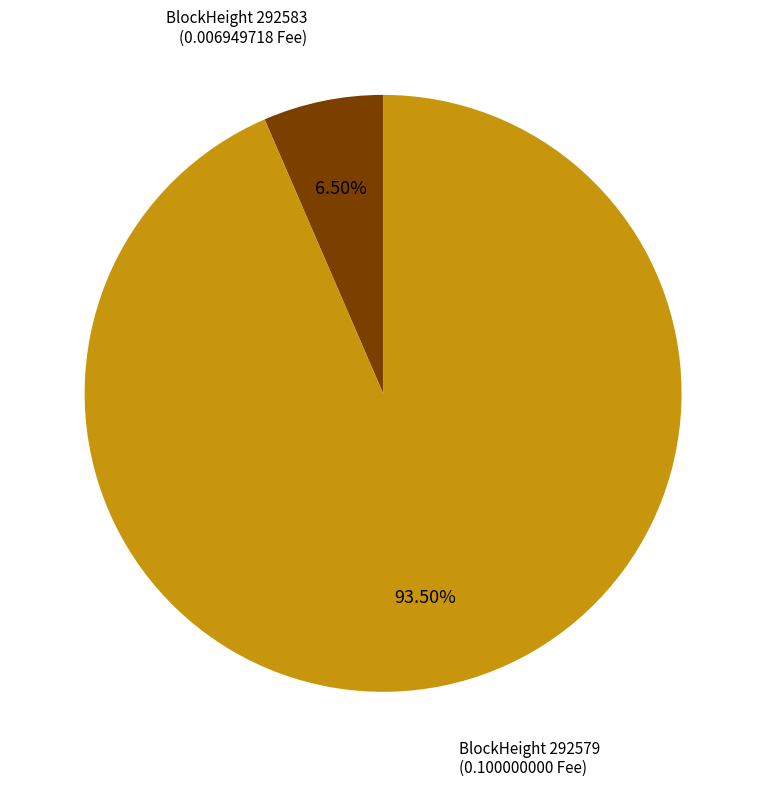

Does any single category account for the majority?

Yes